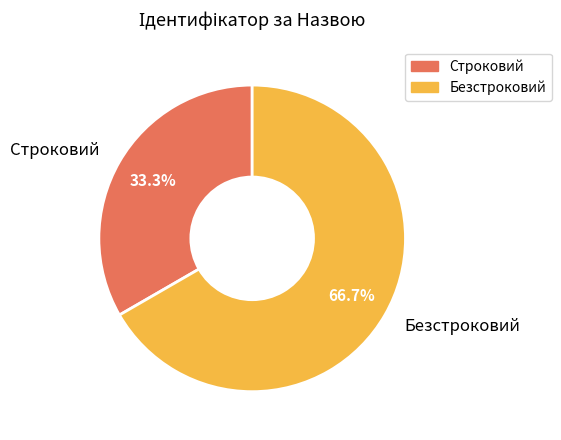

To the nearest percent, what is the difference between the Безстроковий and Строковий slice percentages?

33%